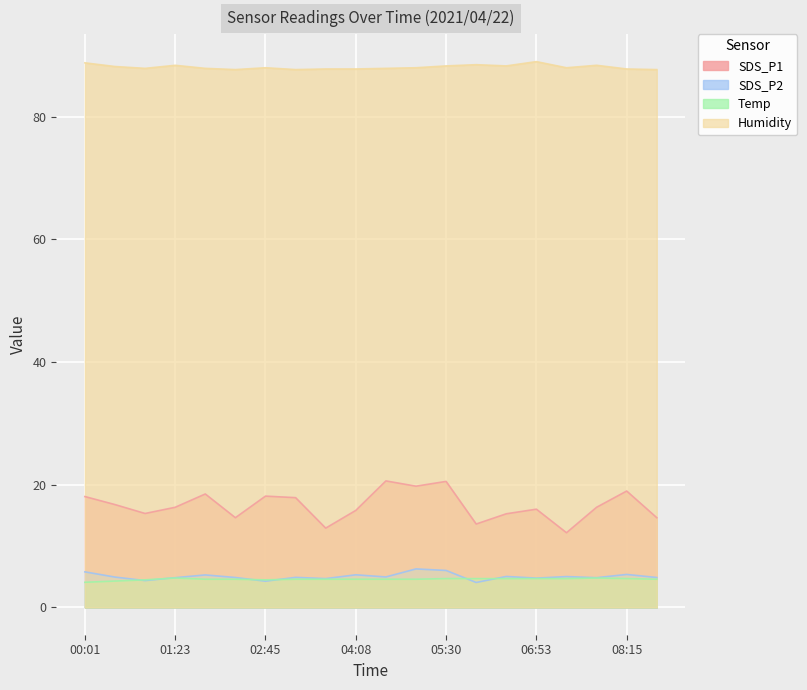

What are all the series names shown in the legend?

SDS_P1, SDS_P2, Temp, Humidity